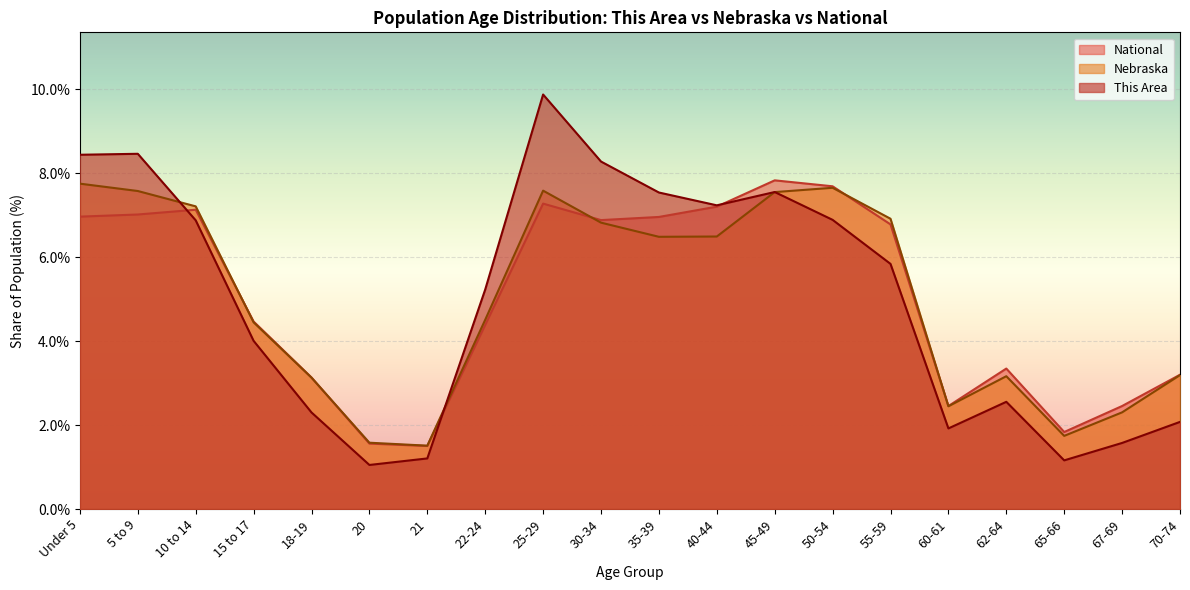

Reading left to right, extract all data points from this chart.

This Area: Under 5=8.4	5 to 9=8.5	10 to 14=6.9	15 to 17=4.0	18-19=2.3	20=1.0	21=1.2	22-24=5.2	25-29=9.9	30-34=8.3	35-39=7.5	40-44=7.2	45-49=7.5	50-54=6.9	55-59=5.8	60-61=1.9	62-64=2.6	65-66=1.2	67-69=1.6	70-74=2.1
Nebraska: Under 5=7.7	5 to 9=7.6	10 to 14=7.2	15 to 17=4.4	18-19=3.1	20=1.6	21=1.5	22-24=4.5	25-29=7.6	30-34=6.8	35-39=6.5	40-44=6.5	45-49=7.5	50-54=7.6	55-59=6.9	60-61=2.4	62-64=3.2	65-66=1.7	67-69=2.3	70-74=3.2
National: Under 5=7.0	5 to 9=7.0	10 to 14=7.1	15 to 17=4.5	18-19=3.1	20=1.6	21=1.5	22-24=4.4	25-29=7.3	30-34=6.9	35-39=7.0	40-44=7.2	45-49=7.8	50-54=7.7	55-59=6.8	60-61=2.5	62-64=3.3	65-66=1.8	67-69=2.5	70-74=3.2